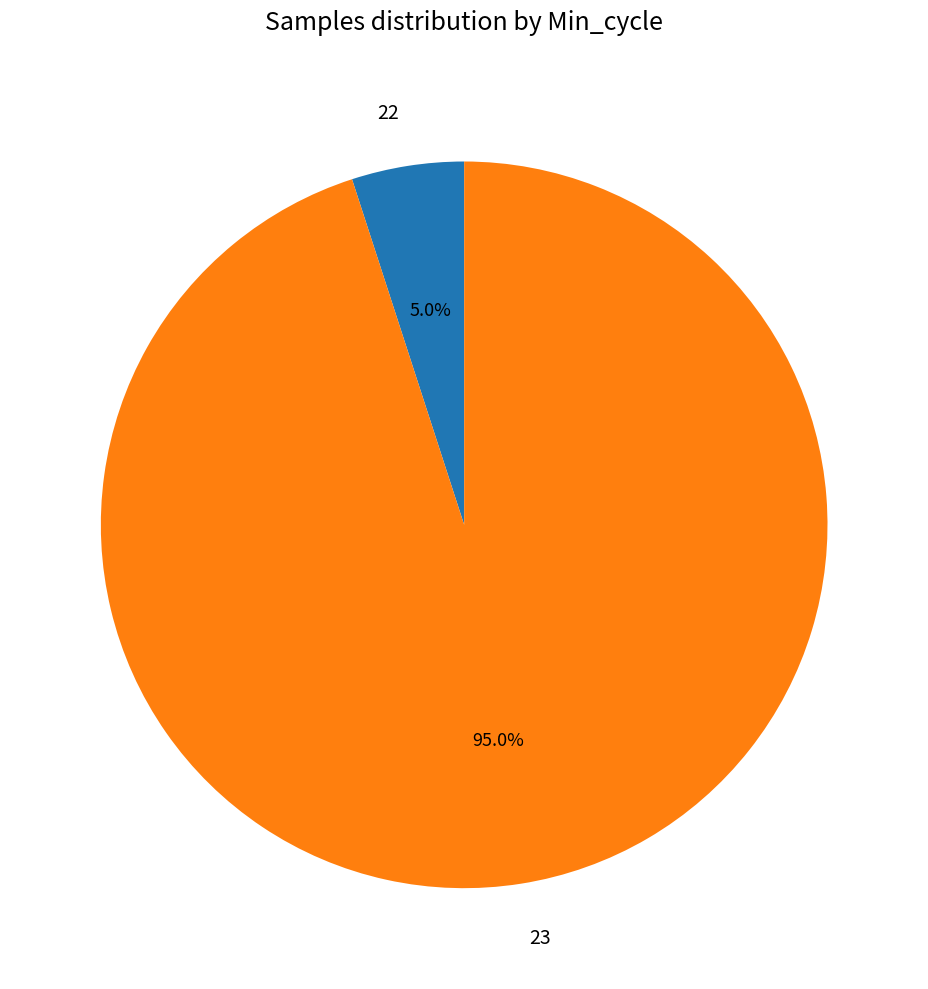

The 23 slice represents 10% of the pie. True or false?

False